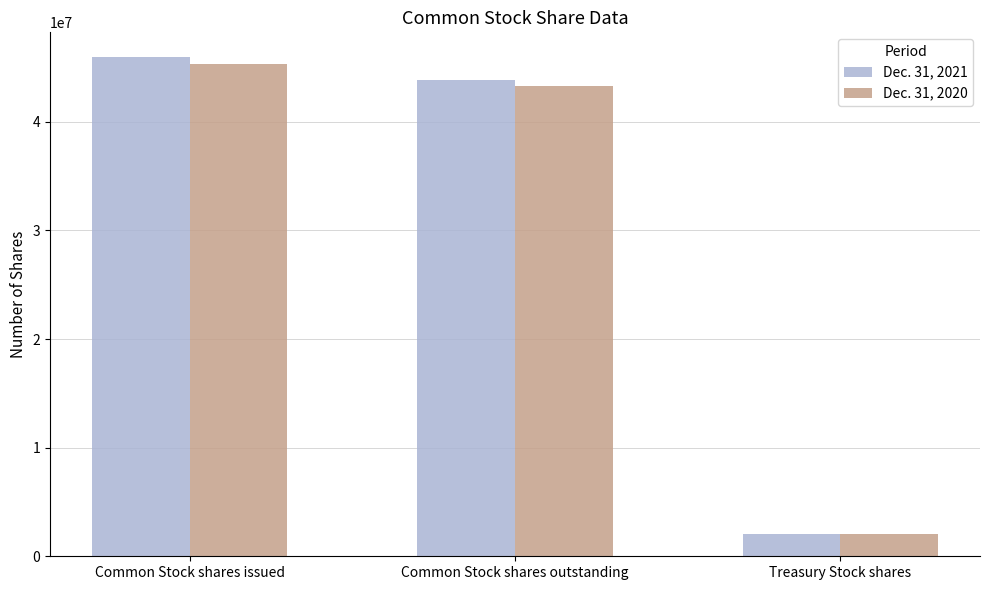

What is the sum of the Dec. 31, 2020 values at Common Stock shares outstanding and Common Stock shares issued?

88638332